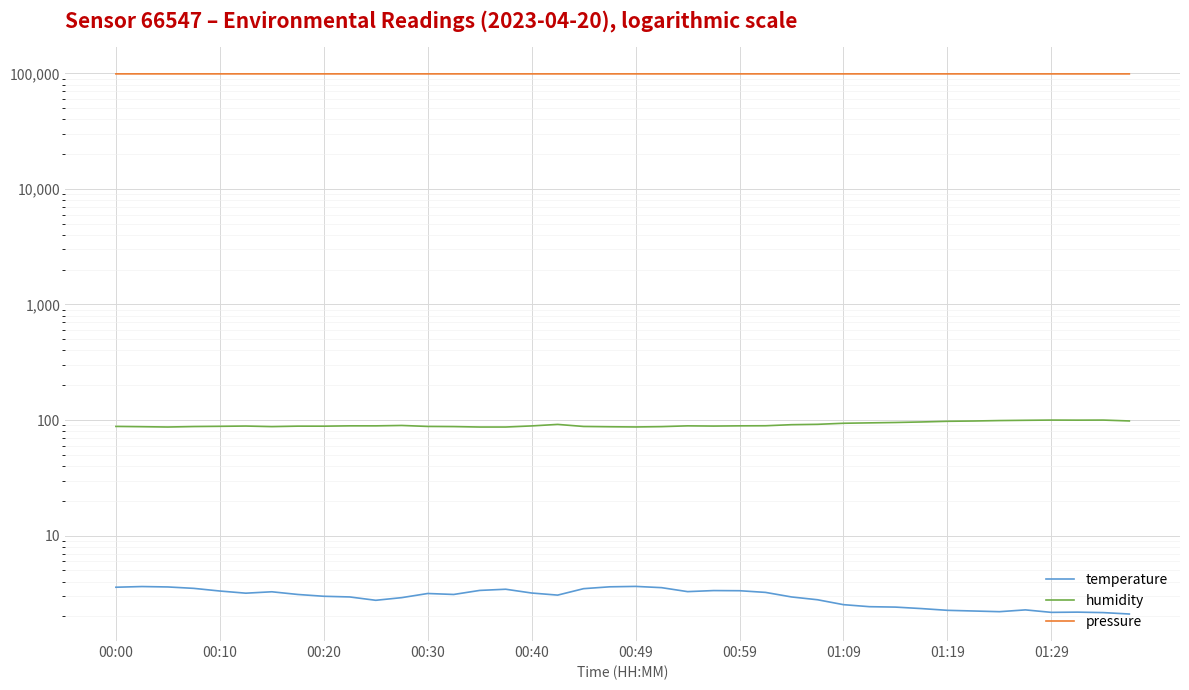

What is the maximum value shown in the chart?

98864.0